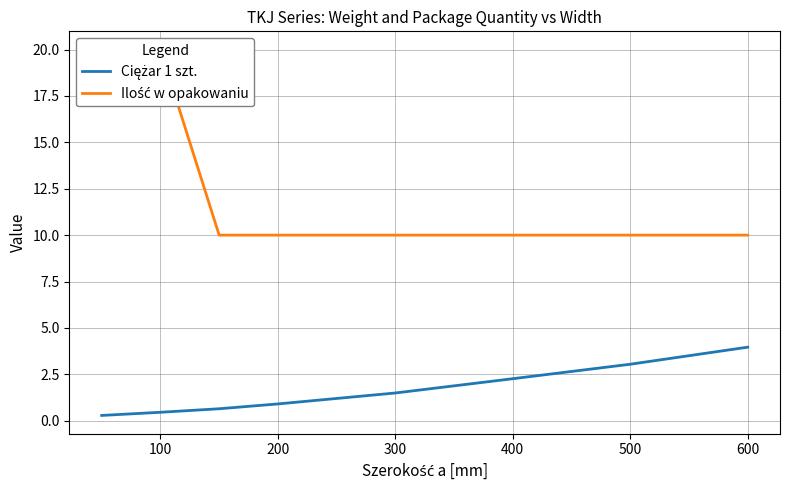

Rank the categories by Ciężar 1 szt. value from lowest to highest.

0, 100, 200, 300, 400, 500, 600, 700